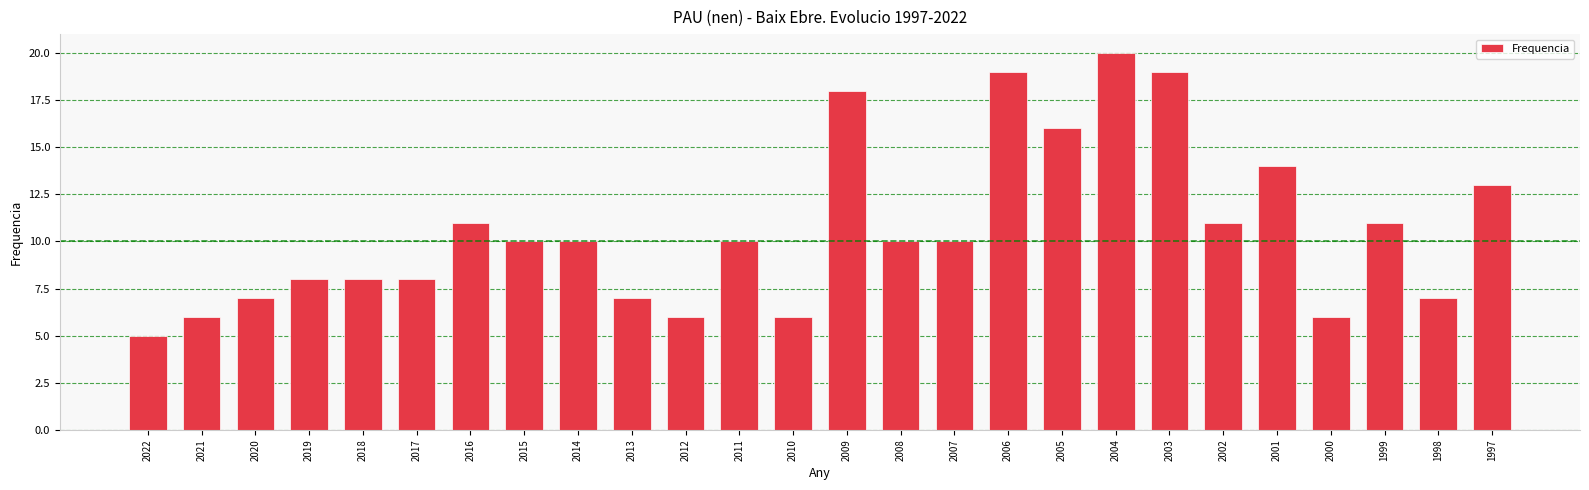

What is the ratio of the value at 2010 to the value at 2002?

0.5